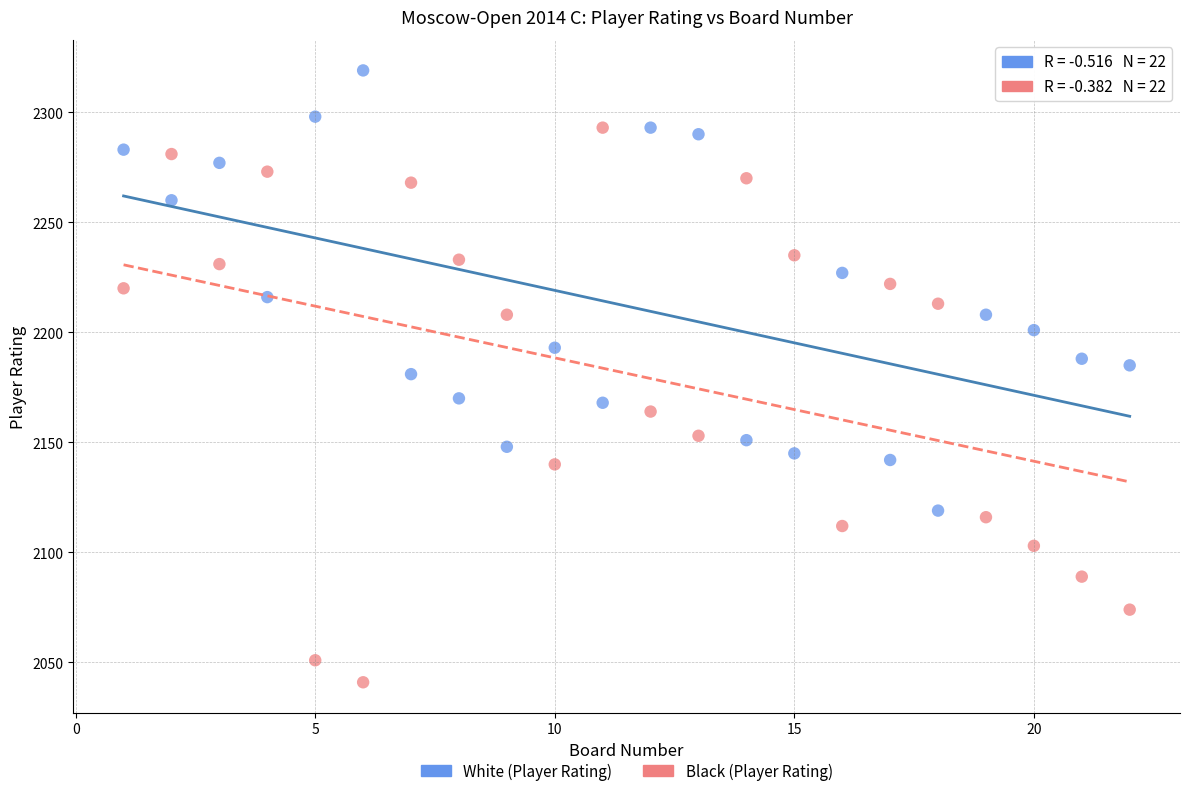

What is the X range (max minus min) for the scatter plot?

21